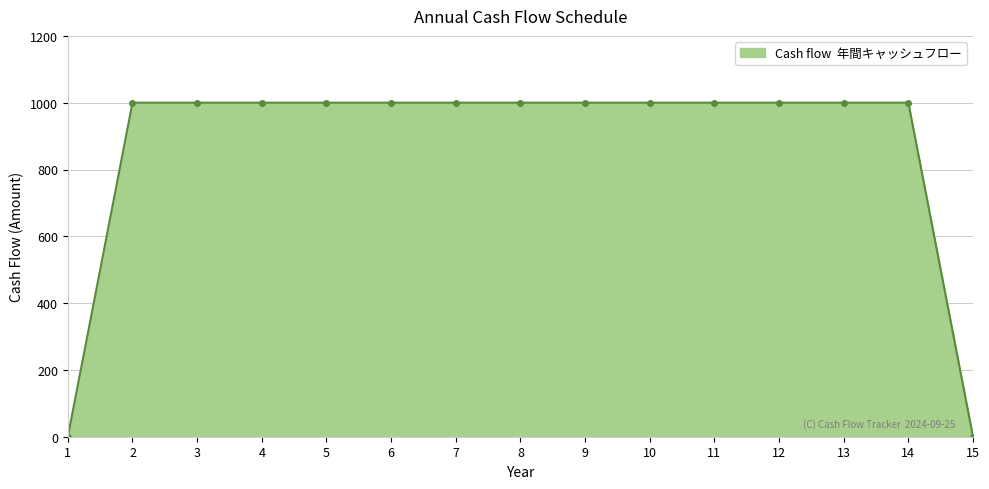

Is it true that the value at 9 is 366?

False